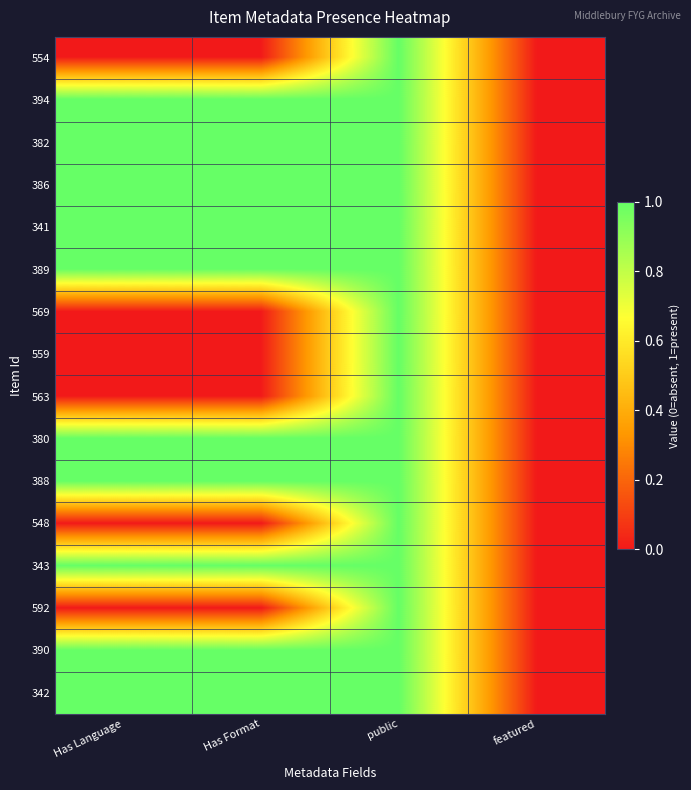

Reading right to left, list all the values displayed in this chart.

554: featured=0	public=1	Has Format=0	Has Language=0
394: featured=0	public=1	Has Format=1	Has Language=1
382: featured=0	public=1	Has Format=1	Has Language=1
386: featured=0	public=1	Has Format=1	Has Language=1
341: featured=0	public=1	Has Format=1	Has Language=1
389: featured=0	public=1	Has Format=1	Has Language=1
569: featured=0	public=1	Has Format=0	Has Language=0
559: featured=0	public=1	Has Format=0	Has Language=0
563: featured=0	public=1	Has Format=0	Has Language=0
380: featured=0	public=1	Has Format=1	Has Language=1
388: featured=0	public=1	Has Format=1	Has Language=1
548: featured=0	public=1	Has Format=0	Has Language=0
343: featured=0	public=1	Has Format=1	Has Language=1
592: featured=0	public=1	Has Format=0	Has Language=0
390: featured=0	public=1	Has Format=1	Has Language=1
342: featured=0	public=1	Has Format=1	Has Language=1